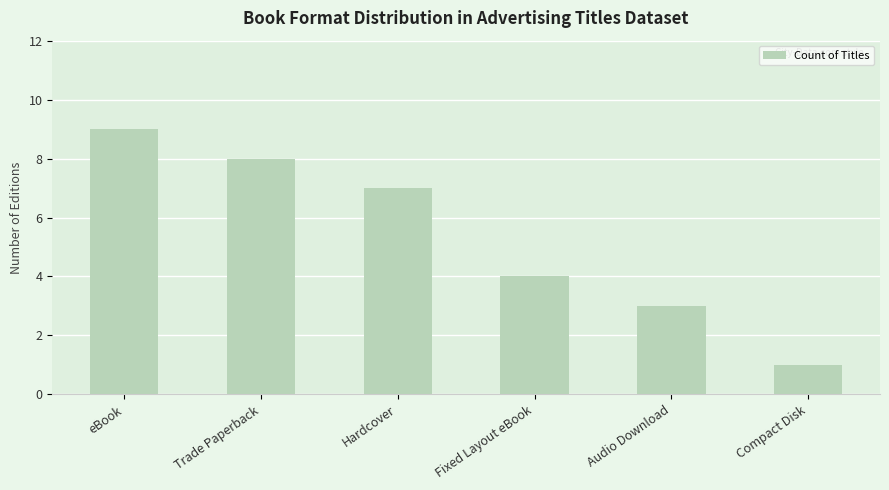

How many bars are there in total?

6